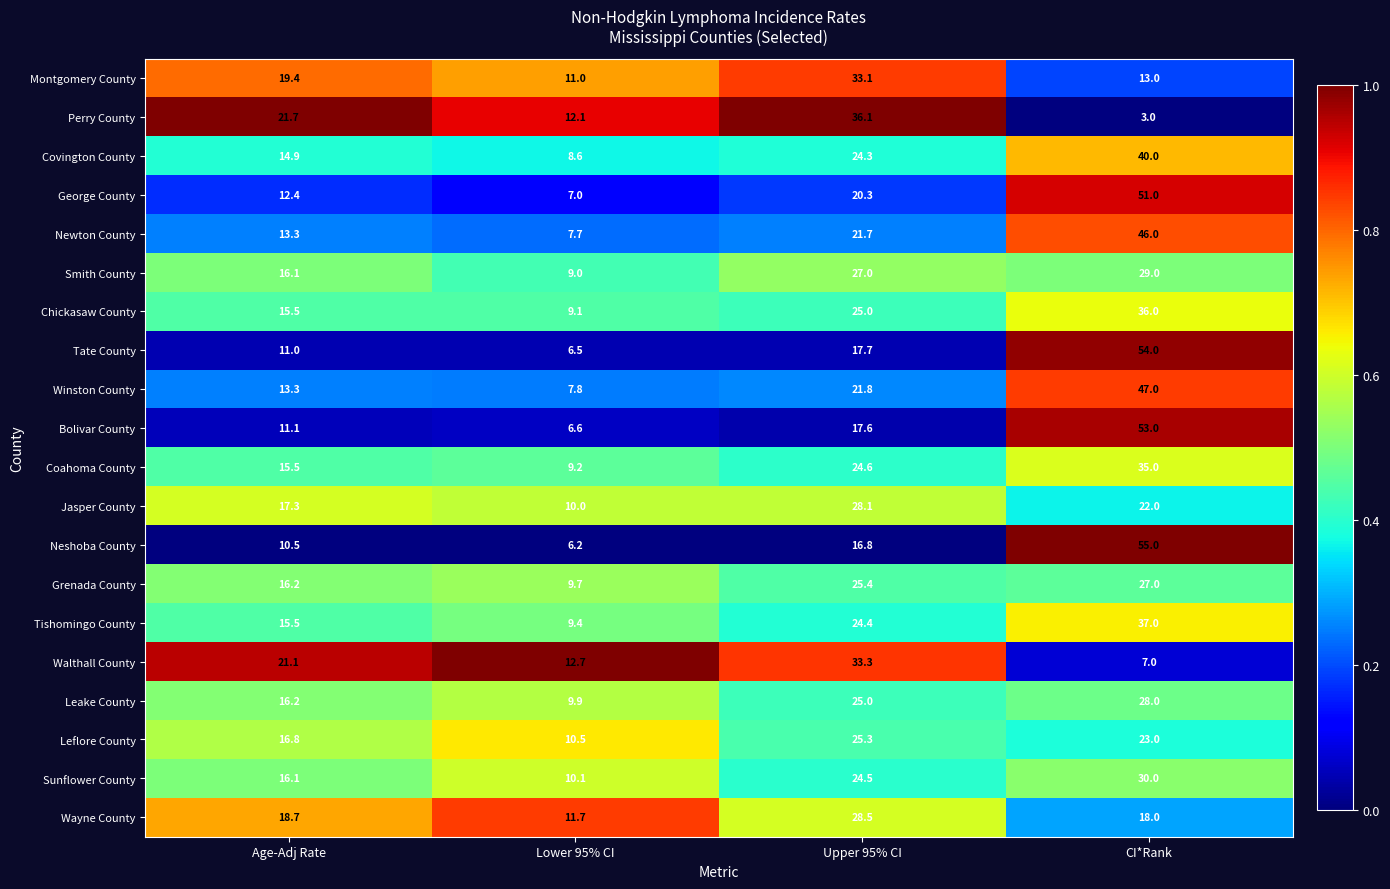

How many data points does each series have?

4